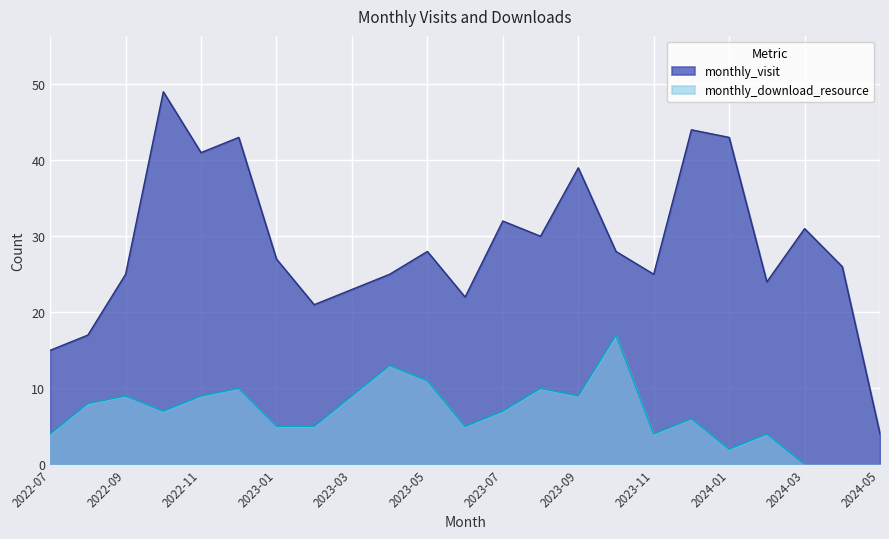

Between 2022-12 and 2024-05, which is larger?

2022-12